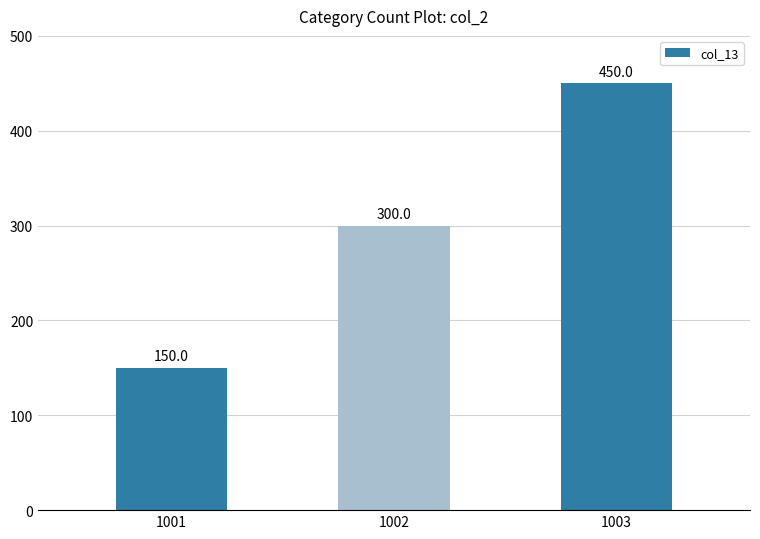

What is the value of the 1st bar from the left?

150